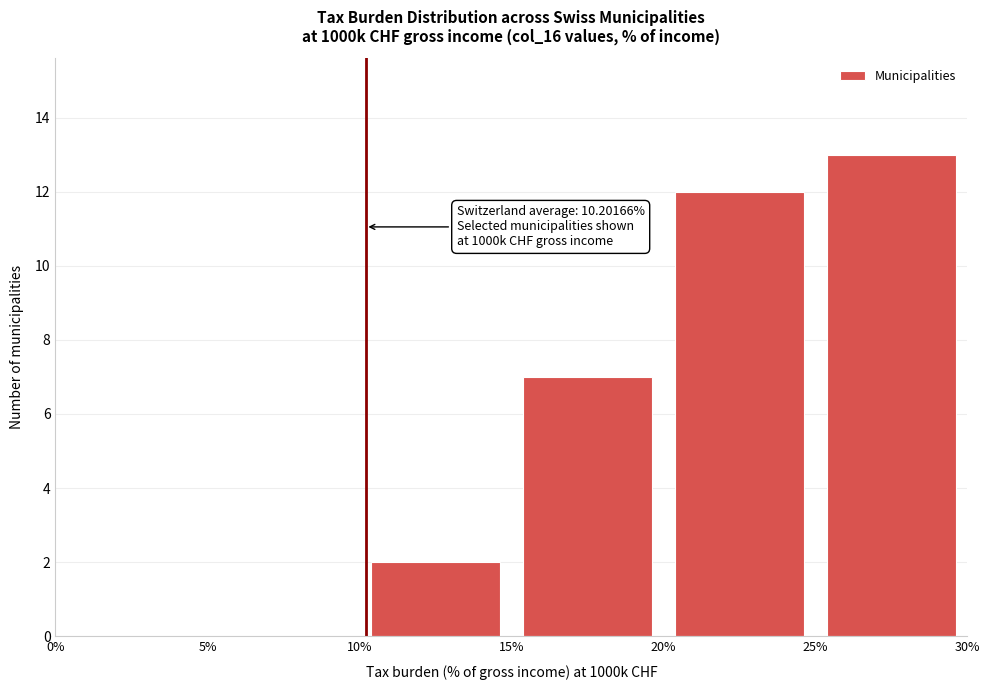

Which range on the x-axis has the tallest bar?

25% to 30%